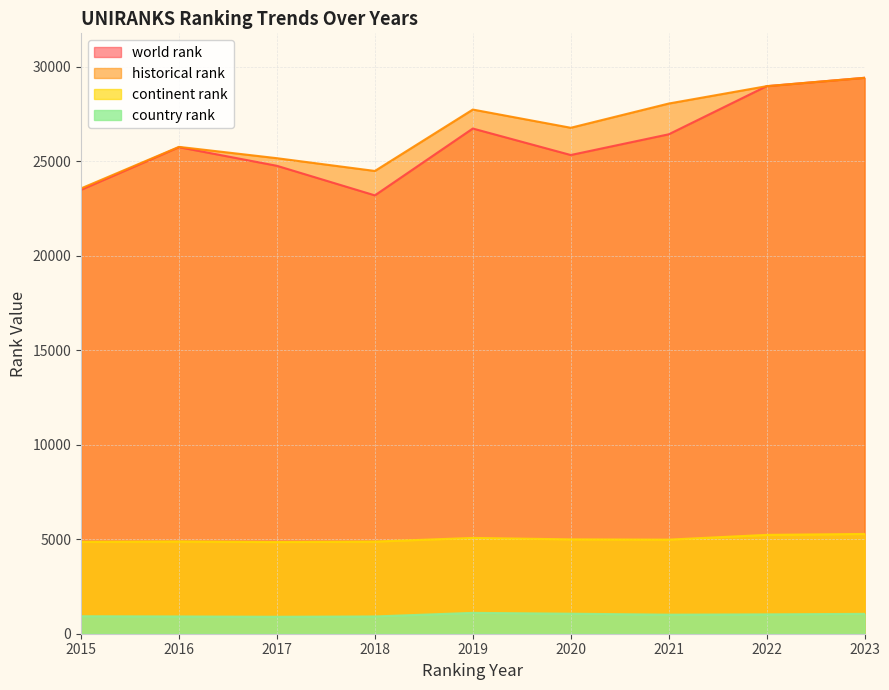

Rank the series by their maximum value, from lowest to highest.

country rank, continent rank, world rank, historical rank